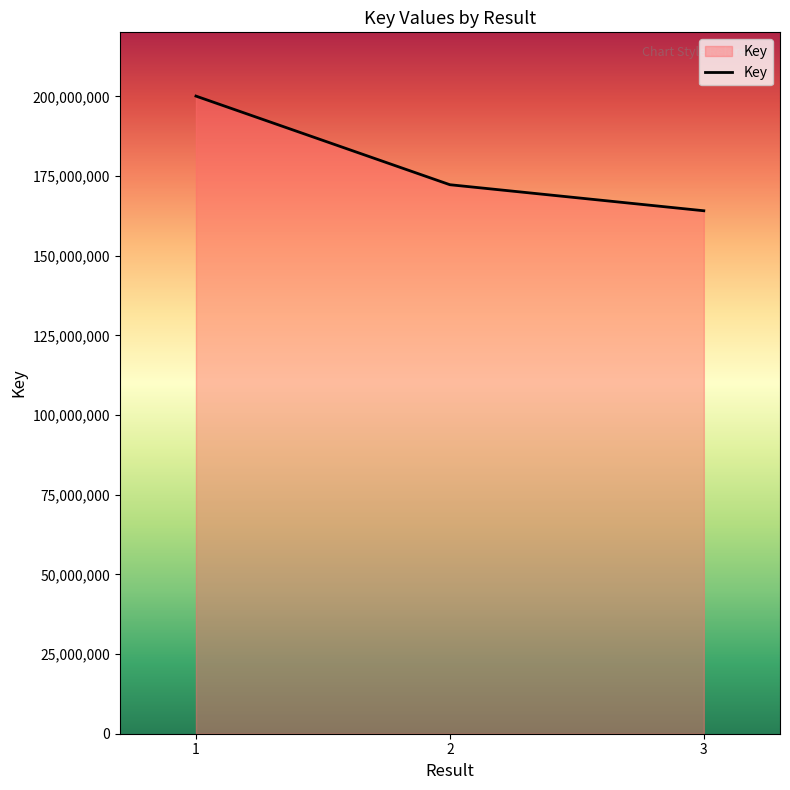

At which label does the data first exceed 172276979?

1